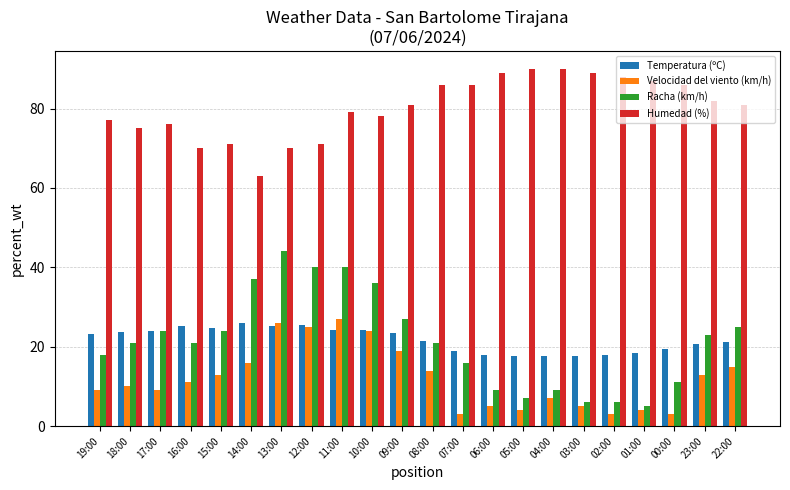

Between 09:00 and 07:00, which series saw the biggest shift?

Velocidad del viento (km/h)